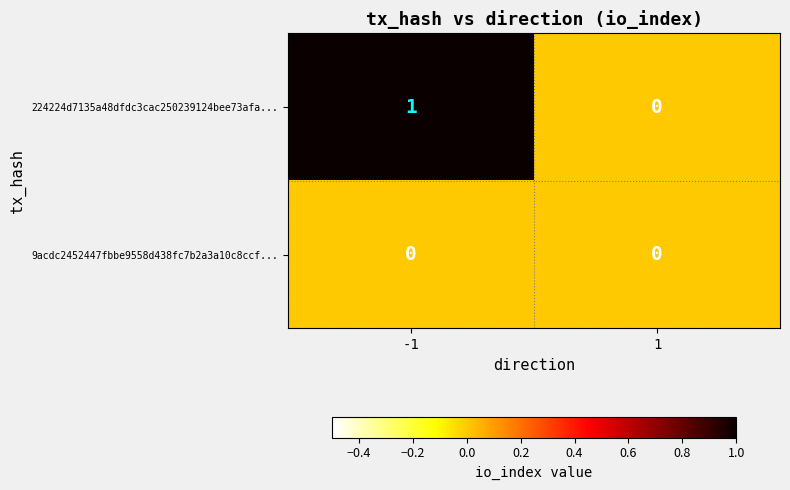

Is the value of 224224d7135a48dfdc3cac250239124bee73afa... at -1 greater than the value of 9acdc2452447fbbe9558d438fc7b2a3a10c8ccf... at -1?

Yes